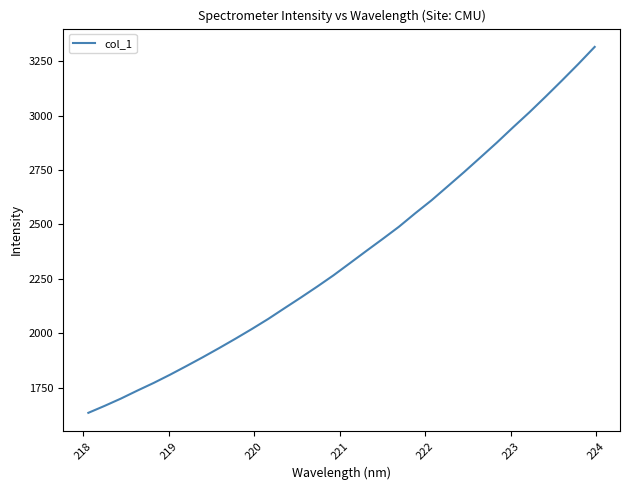

What is the difference between the maximum and minimum values?

1681.0